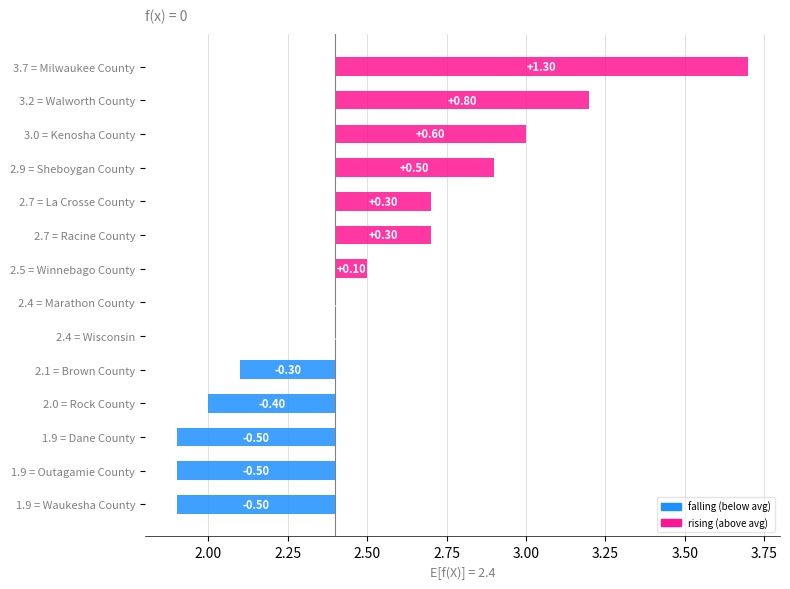

Which has a higher value, Kenosha County or Marathon County?

Kenosha County